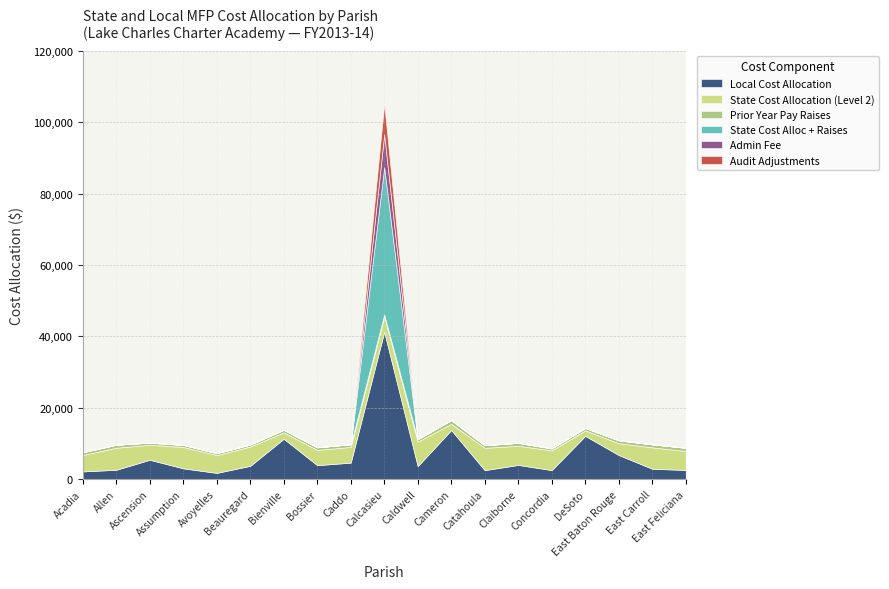

What is the total value across all series at Beauregard?

9693.3